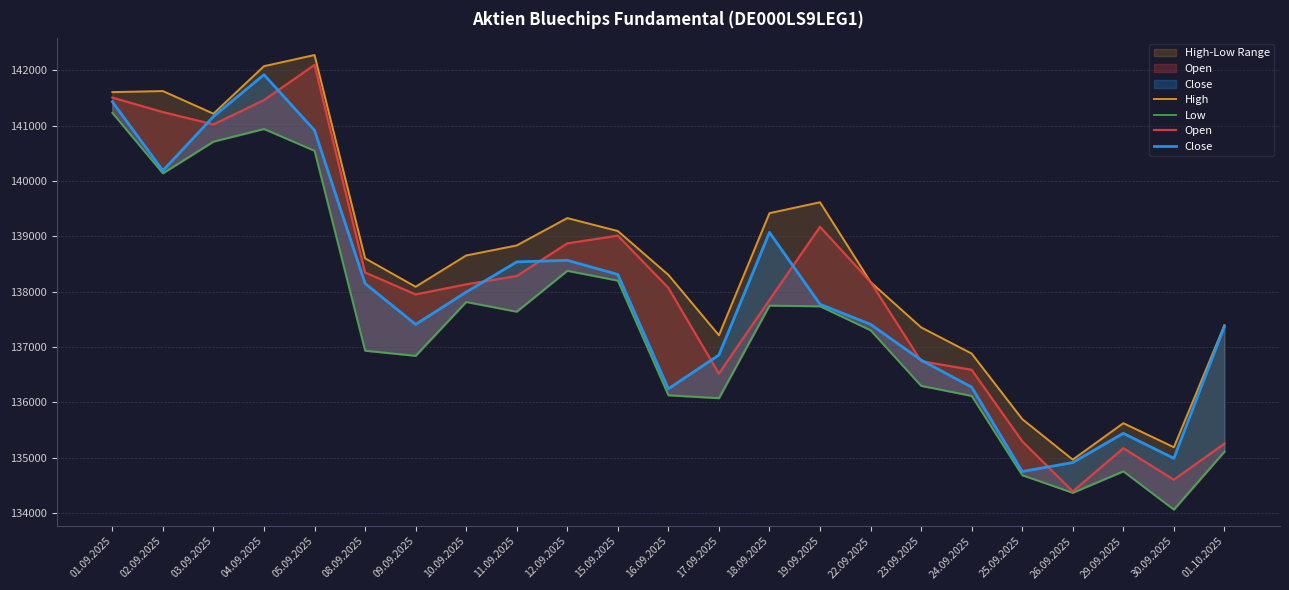

True or false: Close has more than 1 points higher than both neighbors.

True